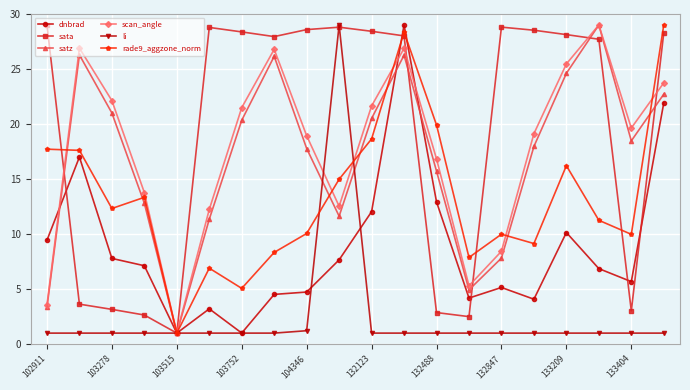

After their last crossing, which series has the higher values: dnbrad or sata?

sata